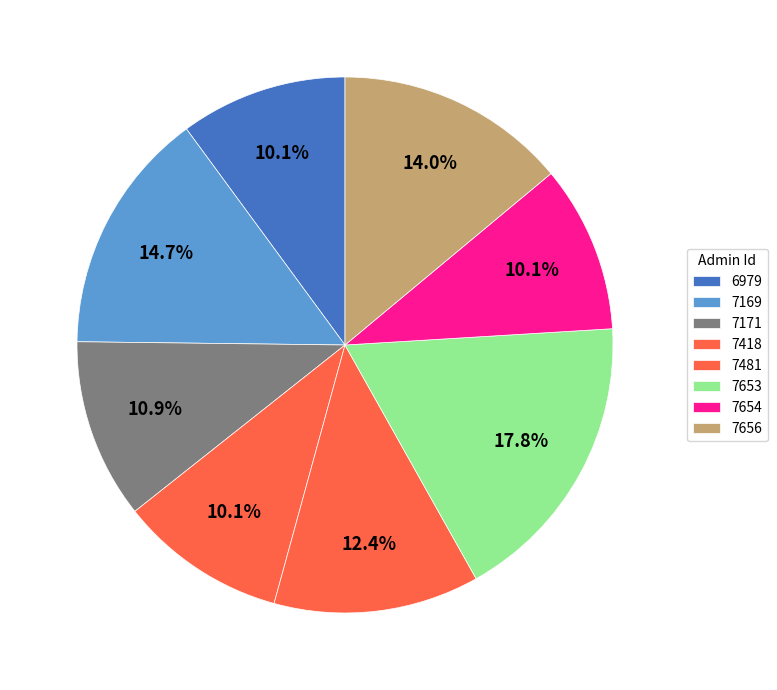

Does 7654 account for over 50% of the chart?

No